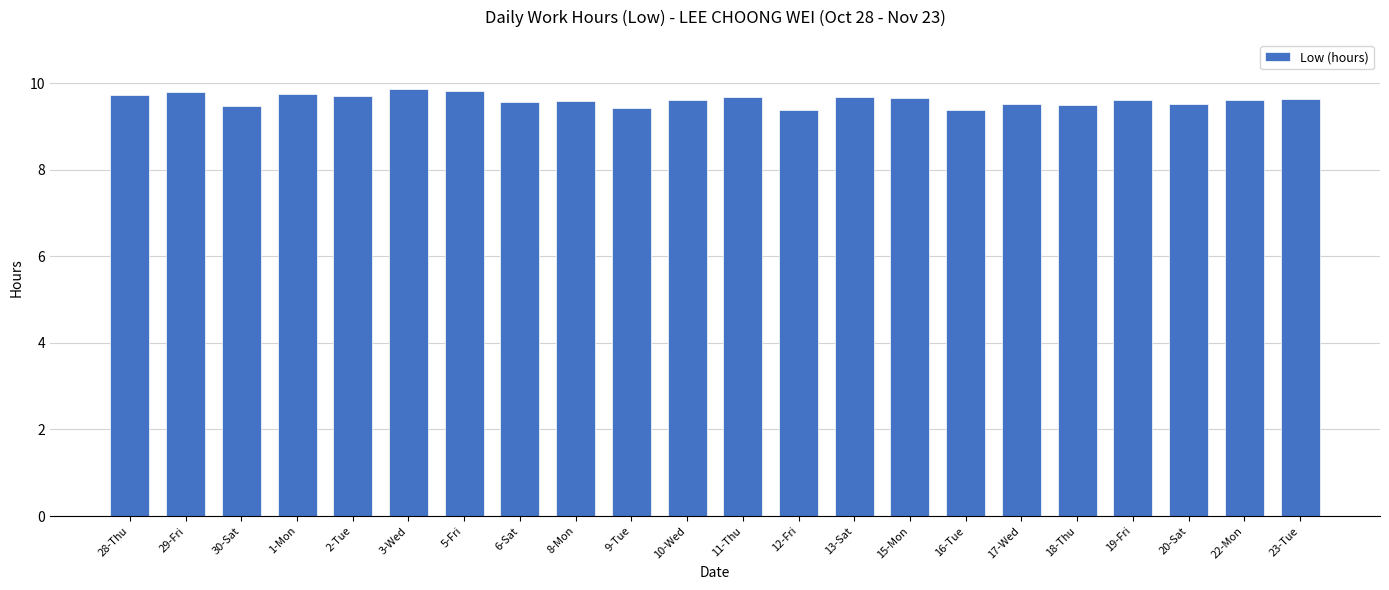

What is the smallest value displayed?

9.4